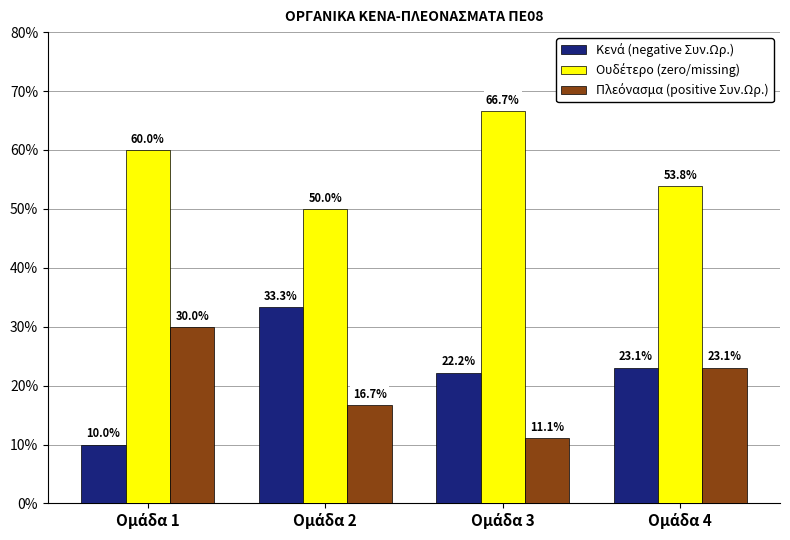

What is the minimum value shown in the chart?

10.0